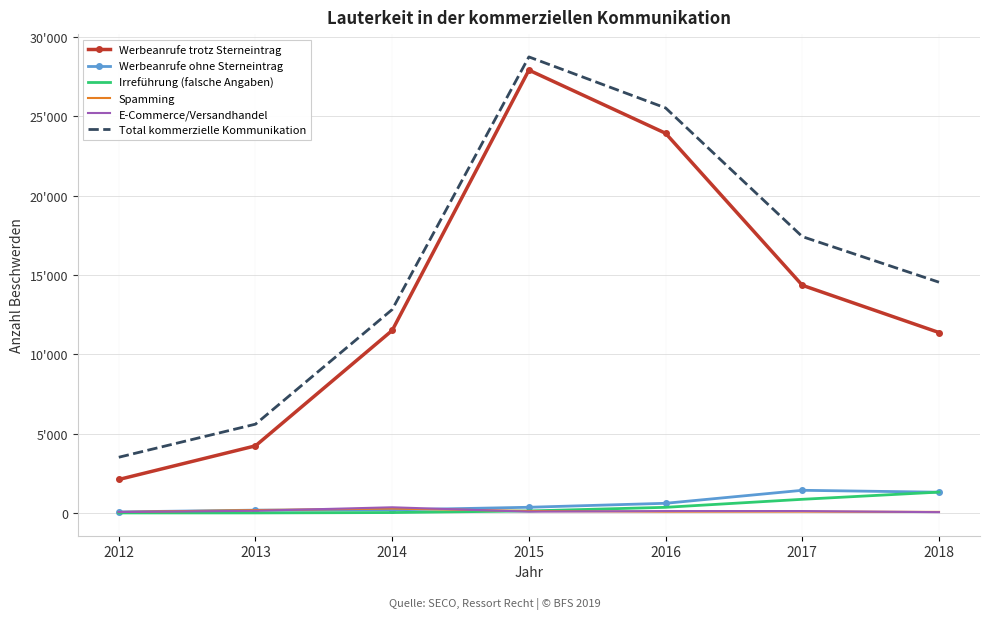

What are all the series names shown in the legend?

Werbeanrufe trotz Sterneintrag, Werbeanrufe ohne Sterneintrag, Irreführung (falsche Angaben), Spamming, E-Commerce/Versandhandel, Total kommerzielle Kommunikation